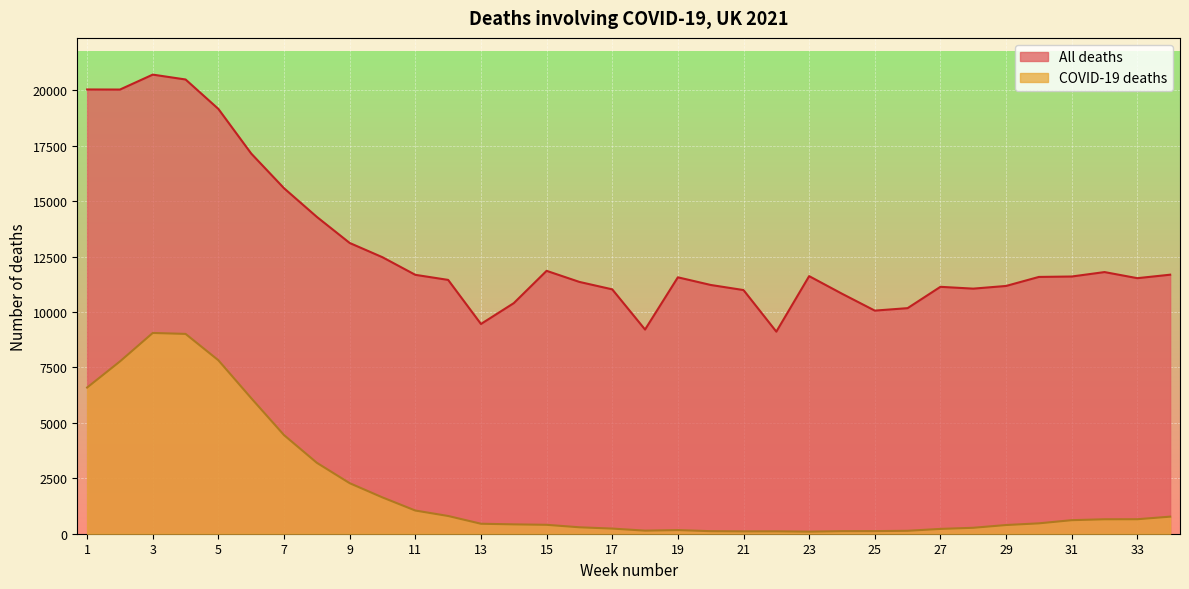

The COVID-19 deaths series shows 654 at 33. True or false?

True